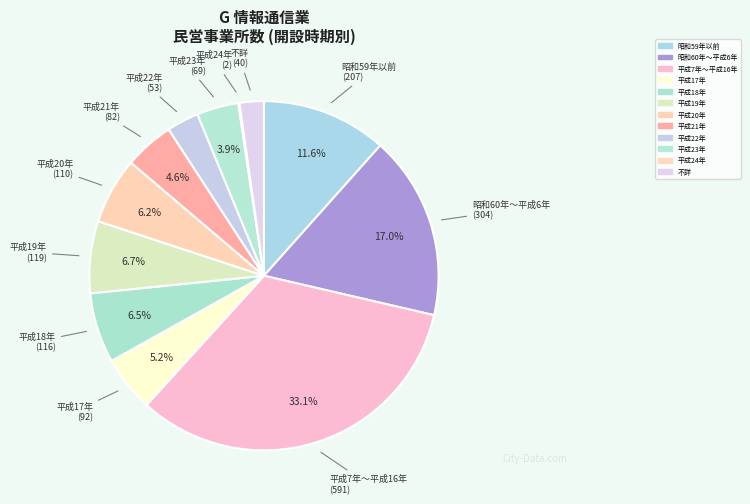

Is it true that 昭和60年～平成6年 is 23% of the pie?

False